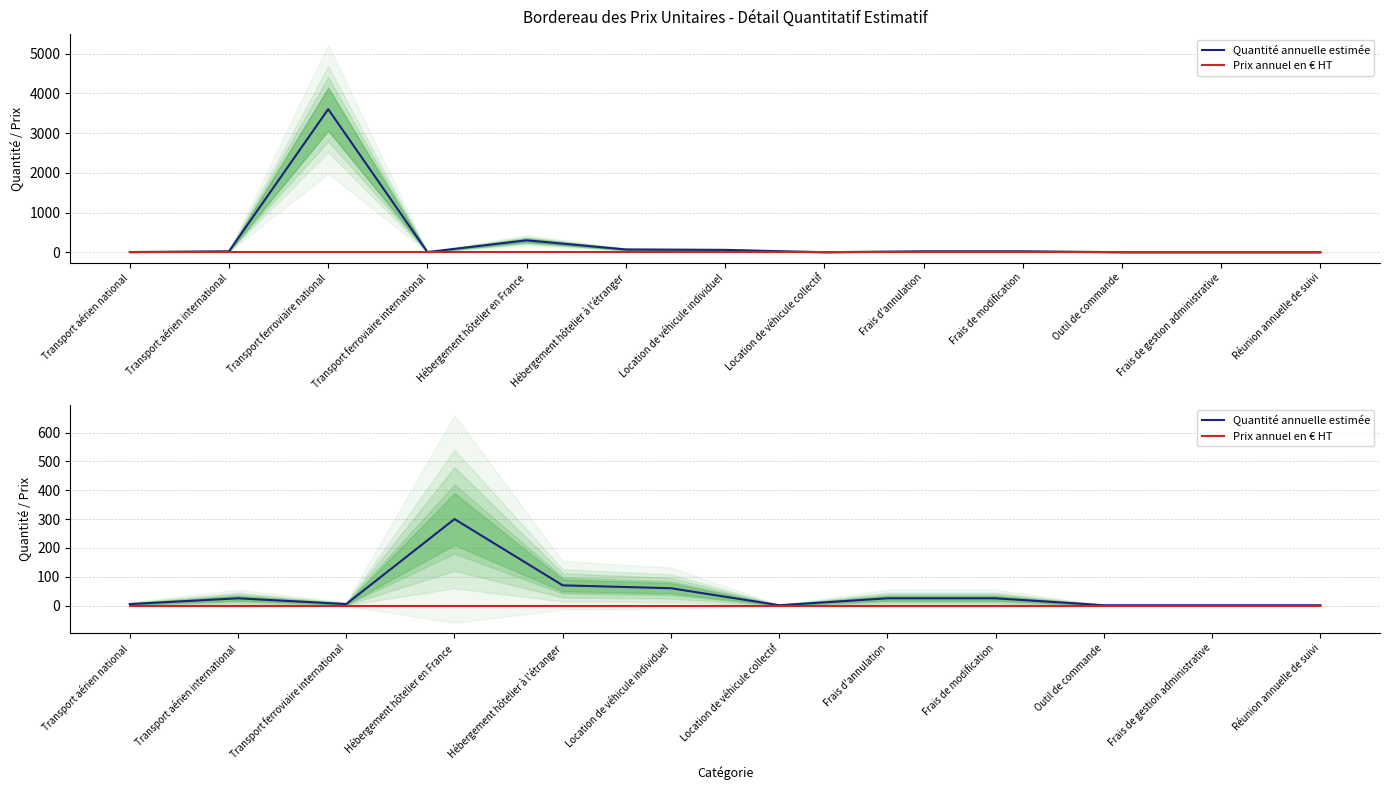

The Quantité annuelle estimée series shows 1 at Réunion annuelle de suivi. True or false?

True